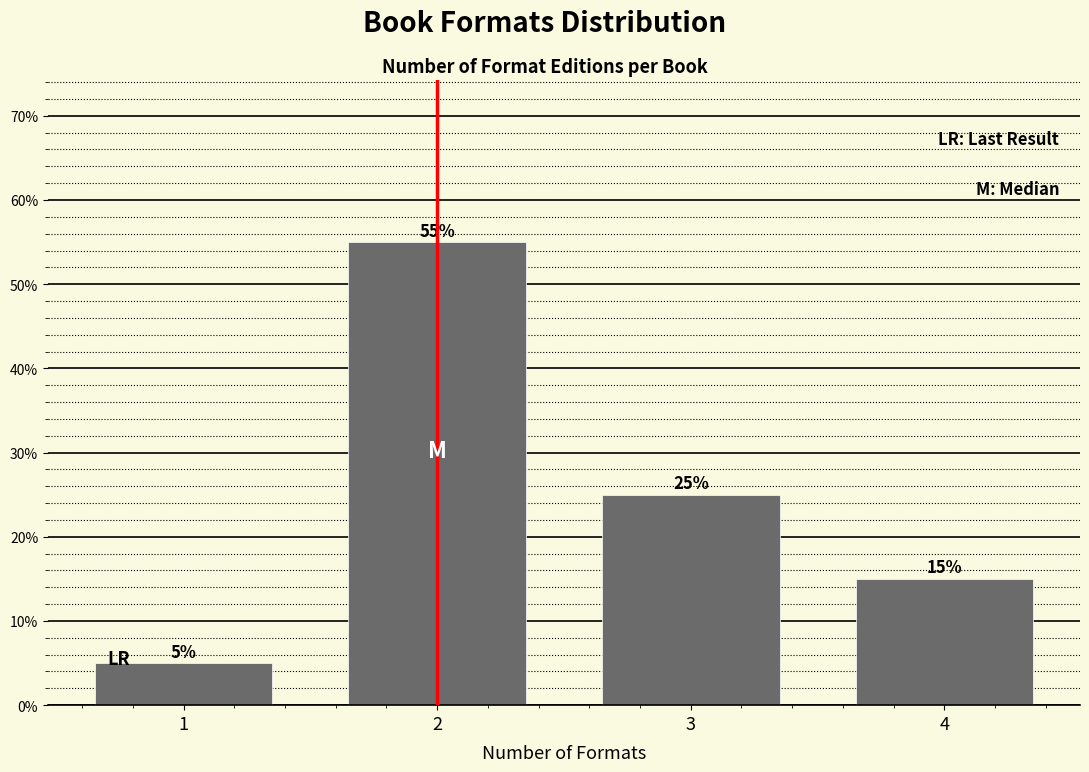

Reading right to left, list all the values displayed in this chart.

15.0	25.0	55.0	5.0